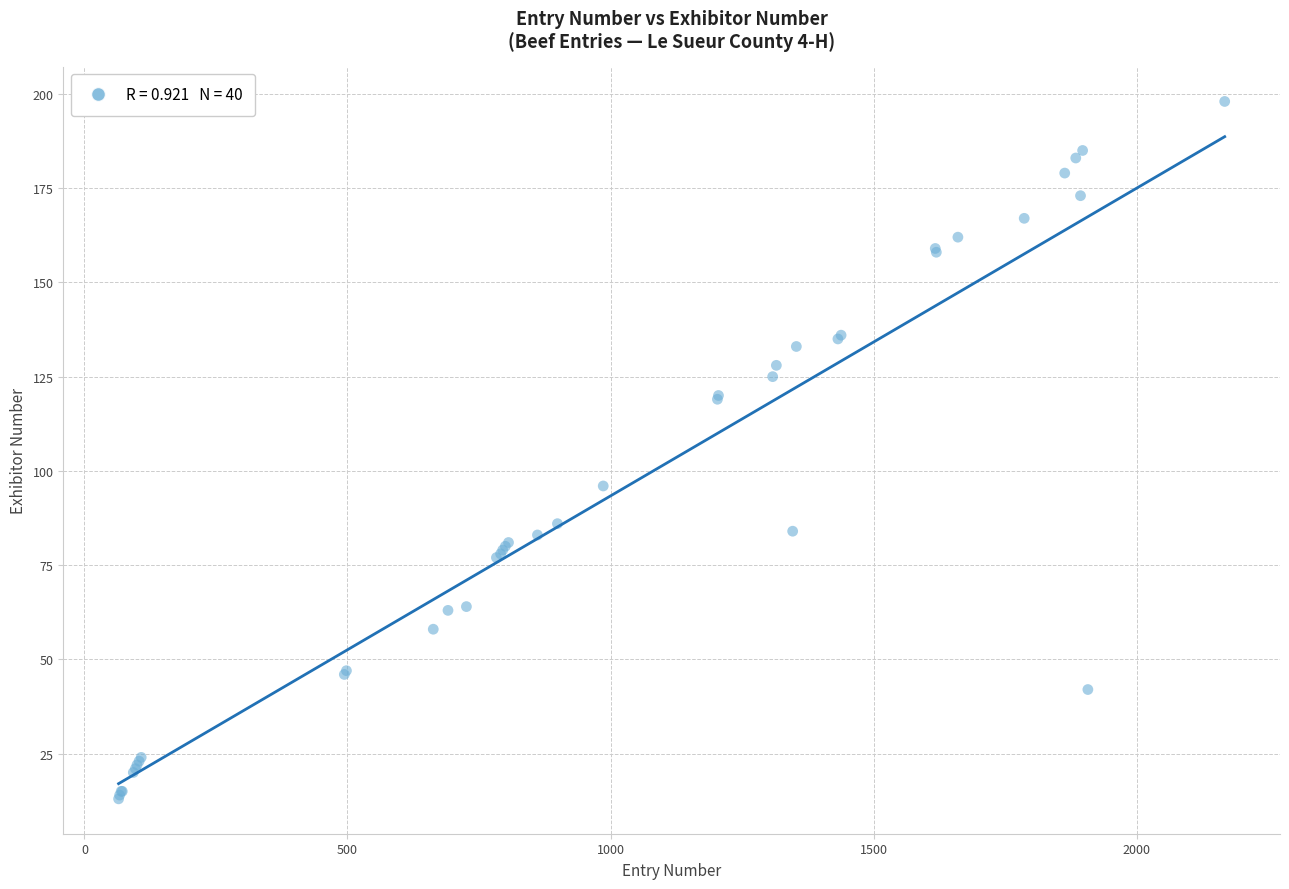

What Y value in the scatter plot is closest to 105?

96